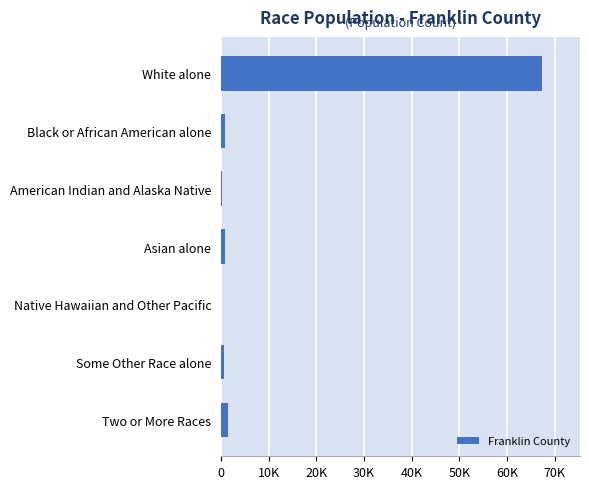

Where is the data nearest to the value 33626?

Two or More Races